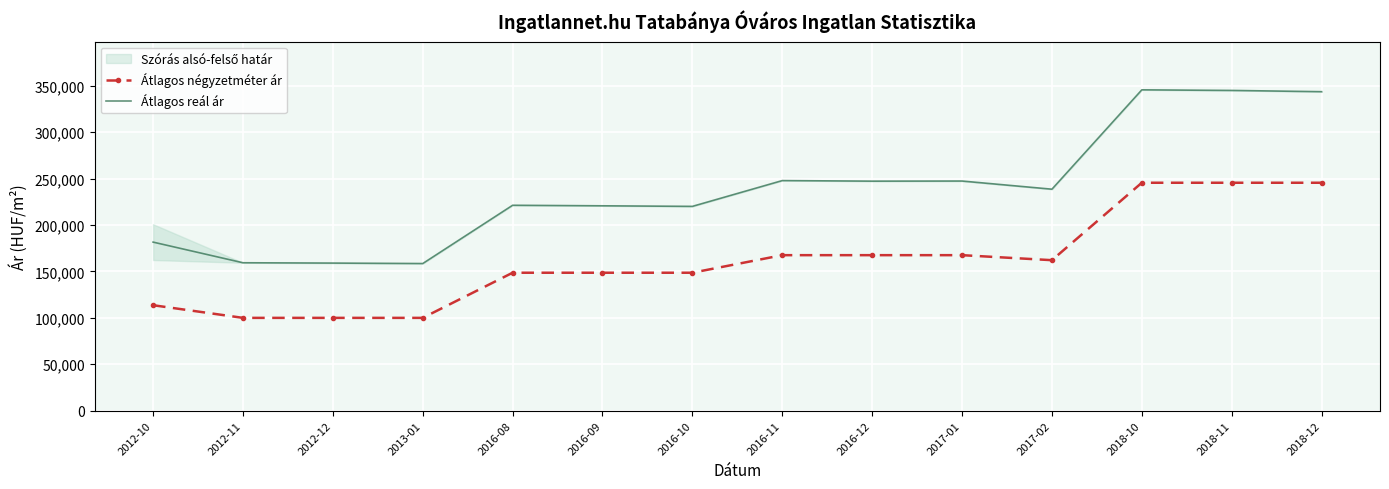

True or false: Átlagos reál ár and Átlagos négyzetméter ár cross at least once.

False